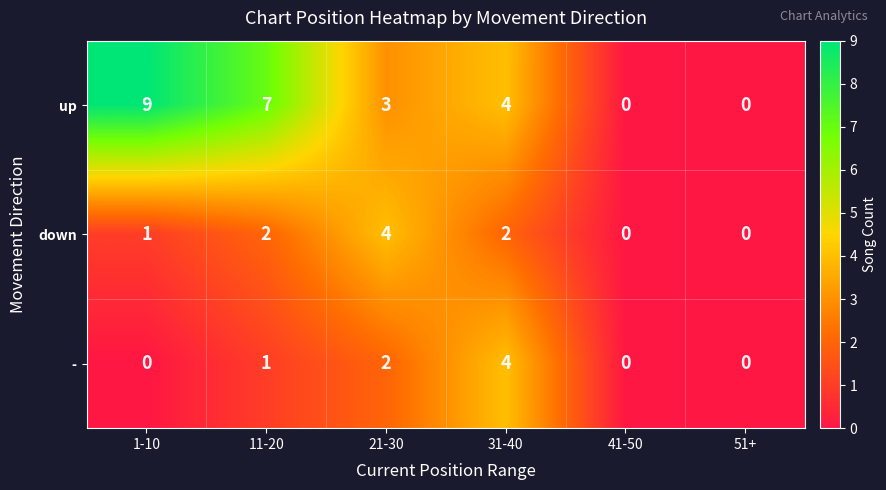

True or false: - has a value of -1 at 1-10.

False